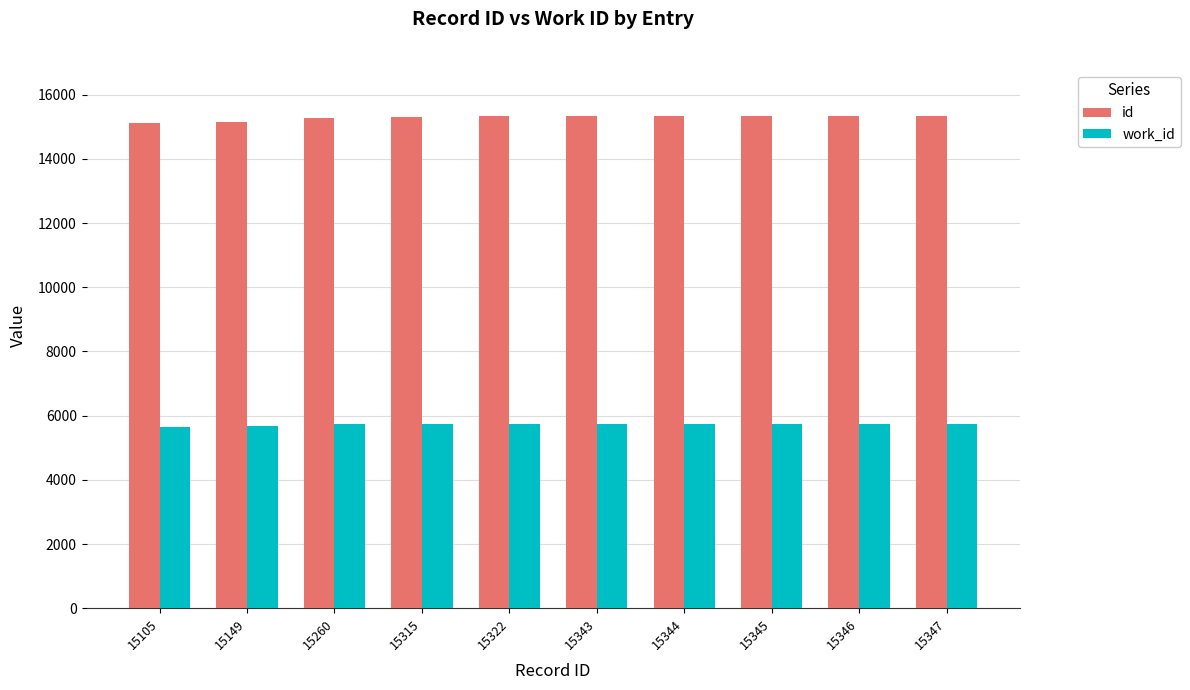

Which series has the largest total across all categories?

id